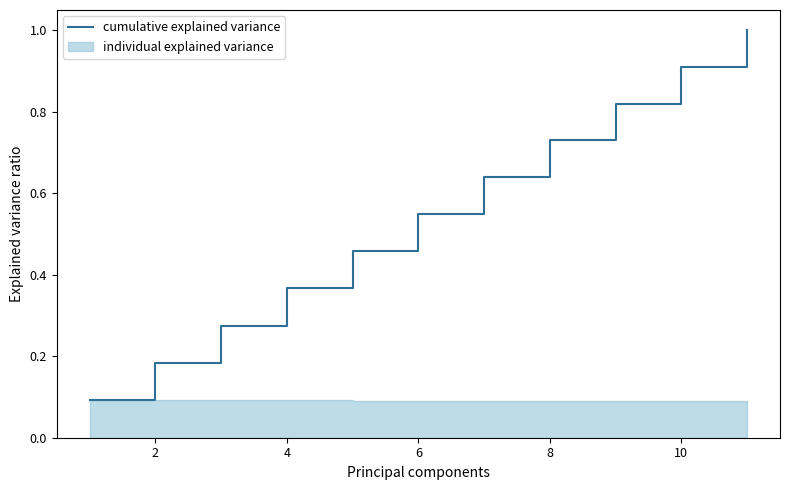

Does the chart have visible grid lines?

No